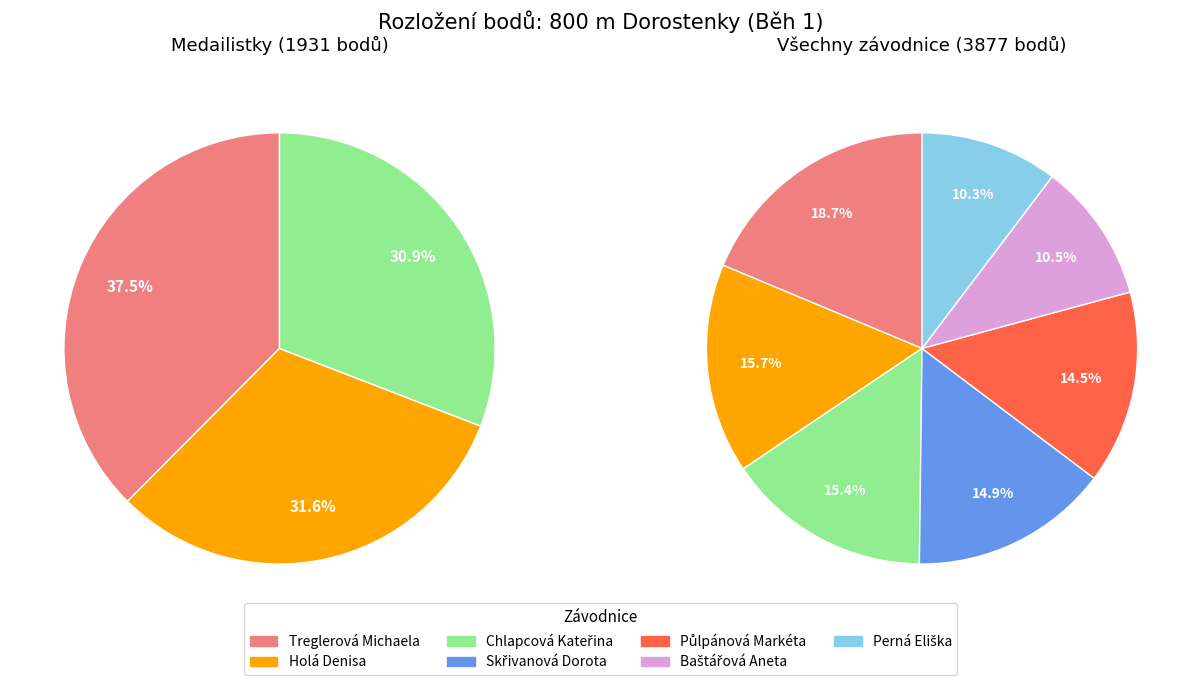

Is there any slice that represents more than half of the pie?

No